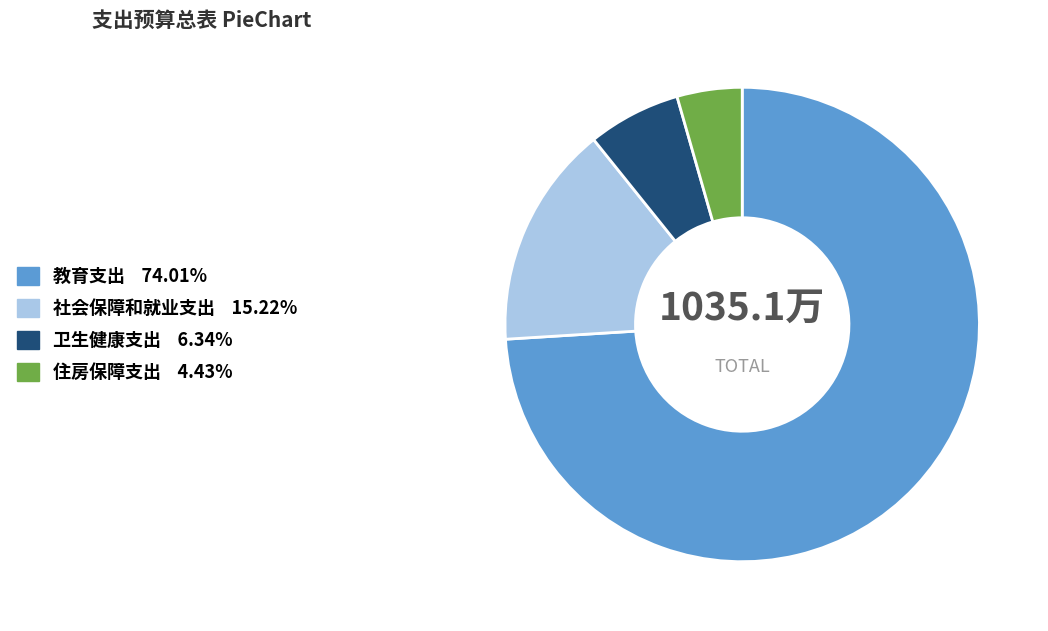

How many segments does this pie chart have?

4